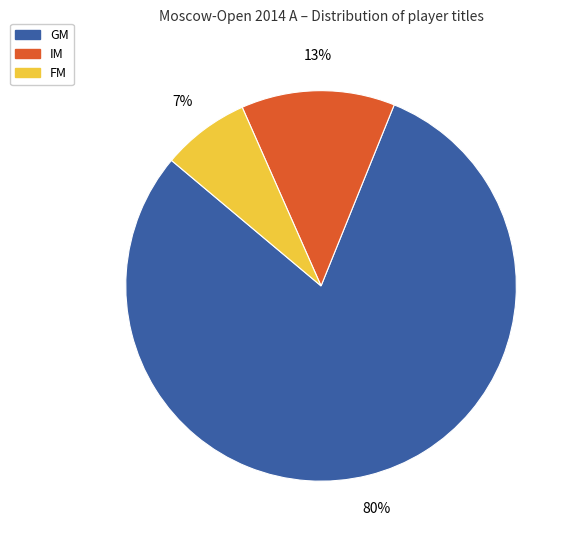

Count the number of slices in the pie.

3